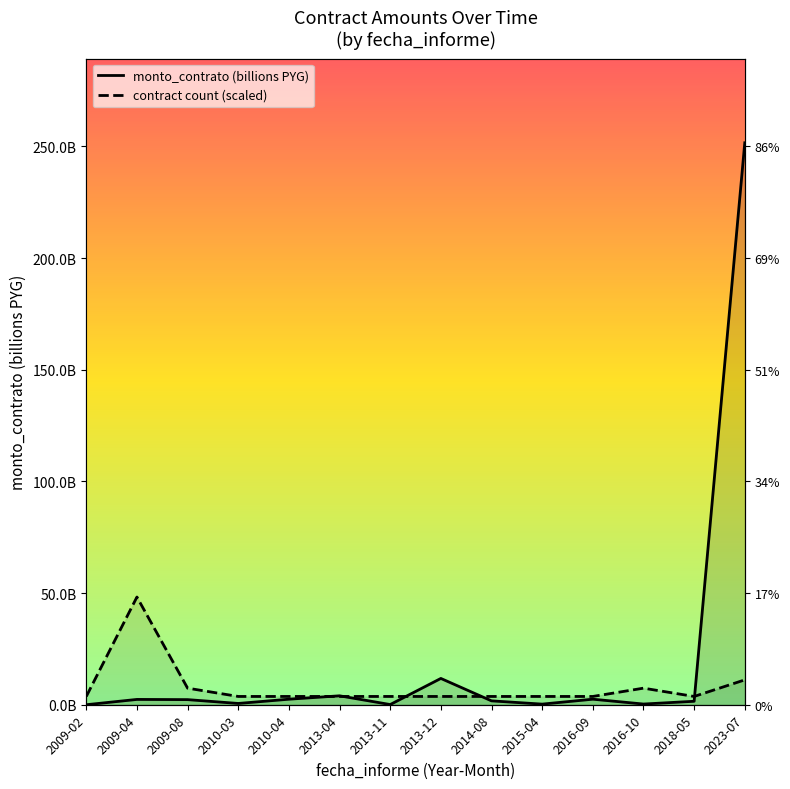

What is the sum of the contract count (scaled) values at 2016-09 and 2015-04?

7.4